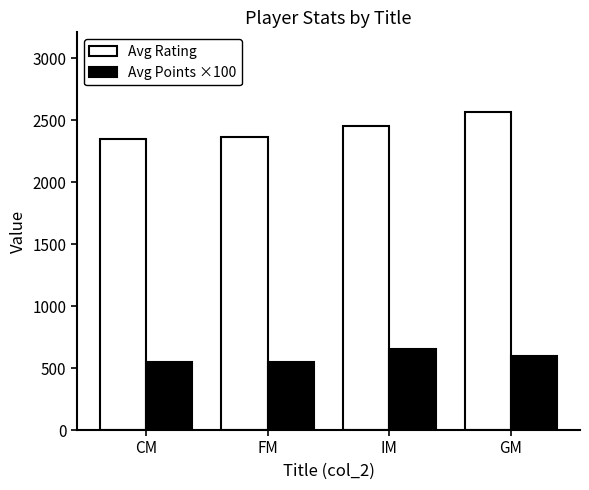

Rank the series by their average value, from highest to lowest.

Avg Rating, Avg Points ×100